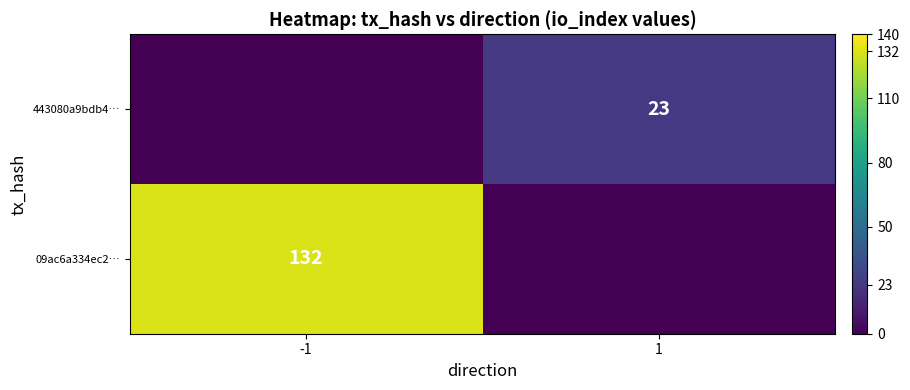

What is the greatest value displayed?

132